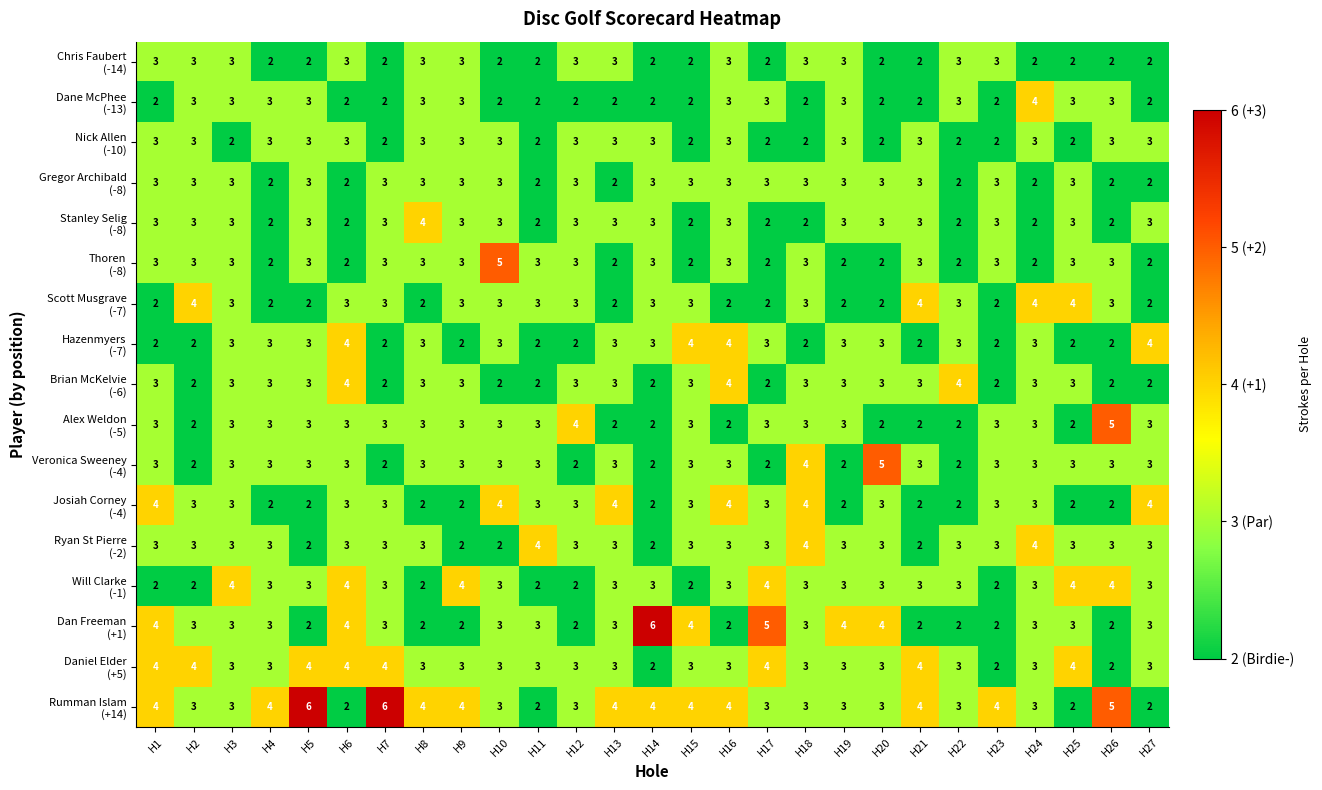

How many distinct data groups are displayed?

17